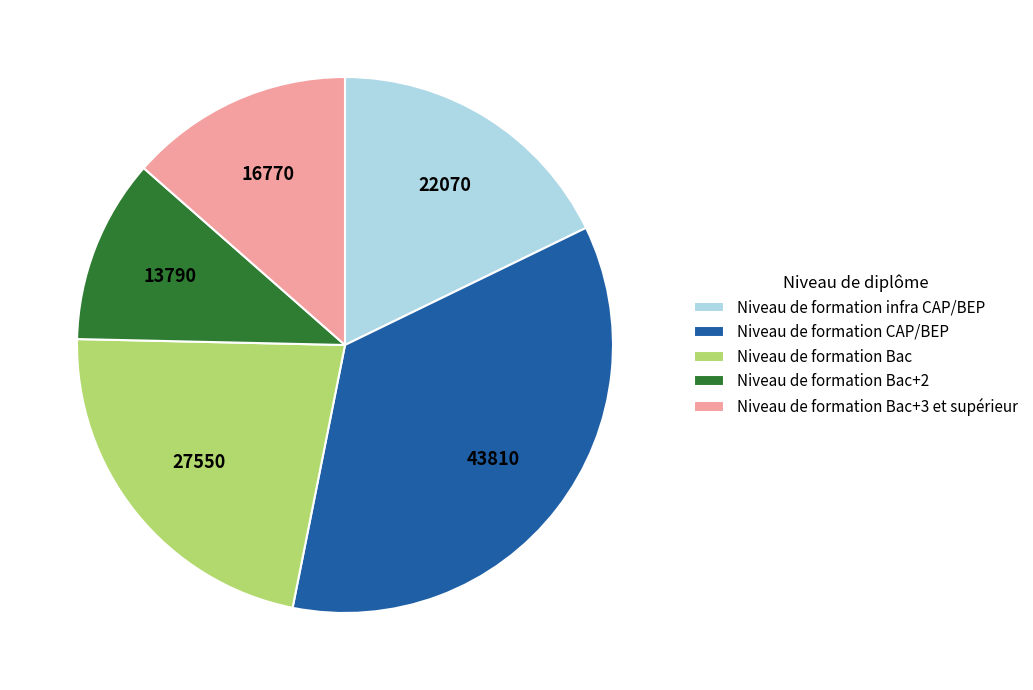

Rank the categories by value from lowest to highest.

Niveau de formation Bac+2, Niveau de formation Bac+3 et supérieur, Niveau de formation infra CAP/BEP, Niveau de formation Bac, Niveau de formation CAP/BEP